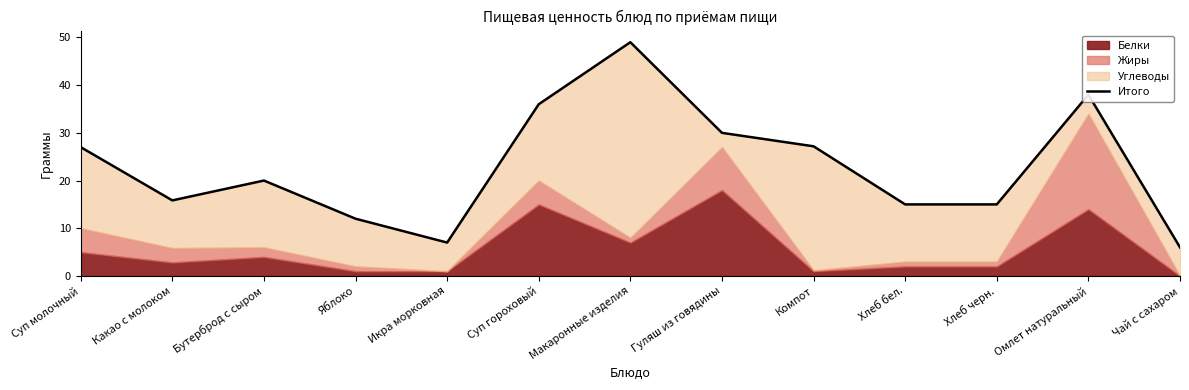

What value does the data have at Икра морковная?

7.0